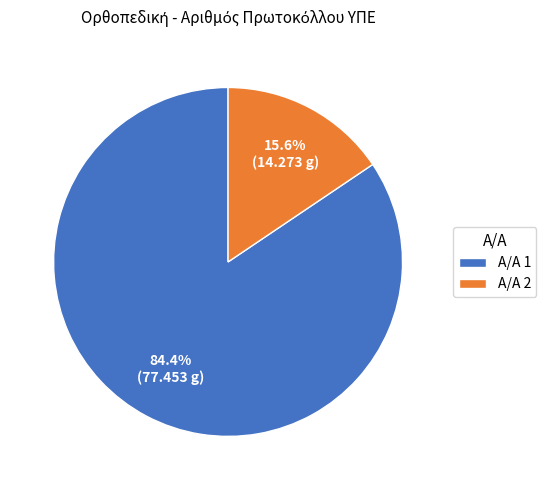

Does any single category account for the majority?

Yes